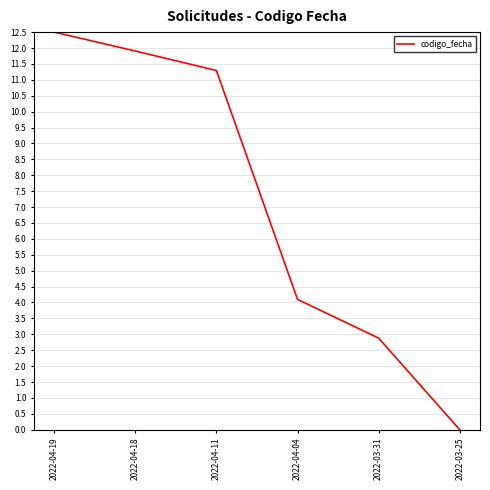

What is the sum of the values at 2022-04-11 and 2022-03-25?

11.3